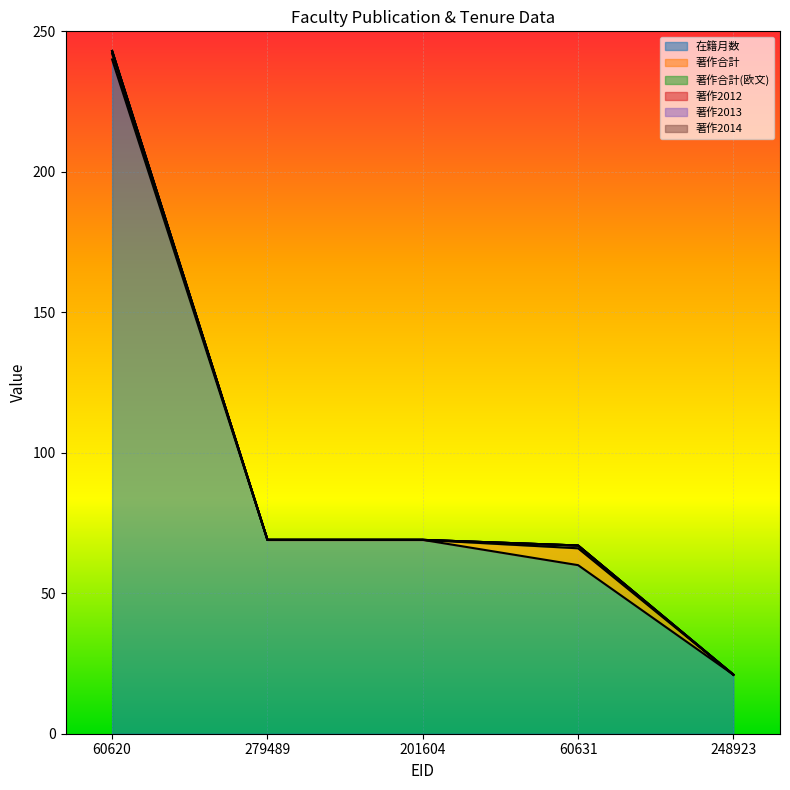

True or false: 著作2013 and 著作2012 cross at least once.

False